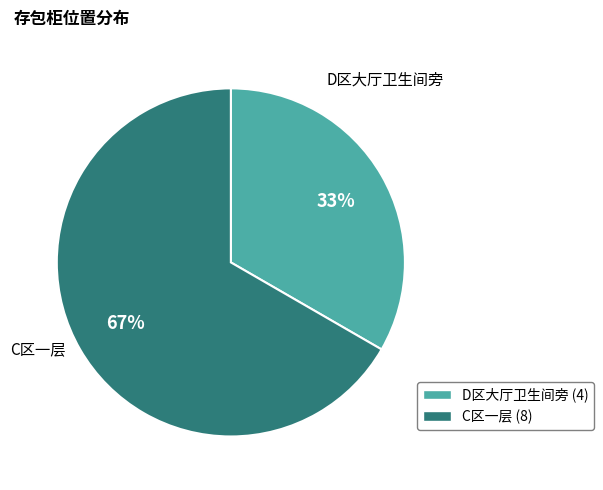

Which category has the biggest portion of the pie?

C区一层